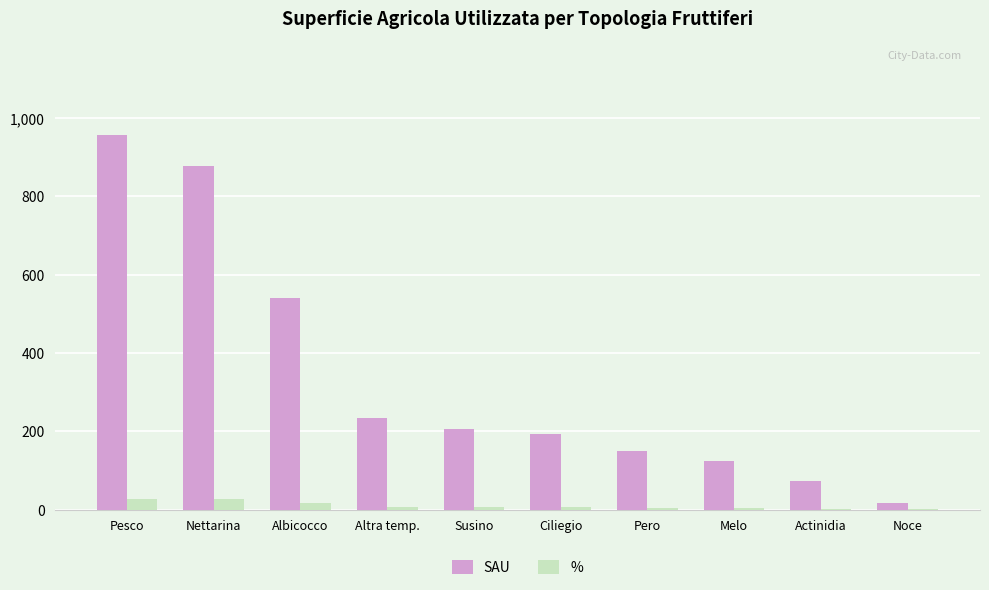

How many values in the SAU series exceed 204?

5